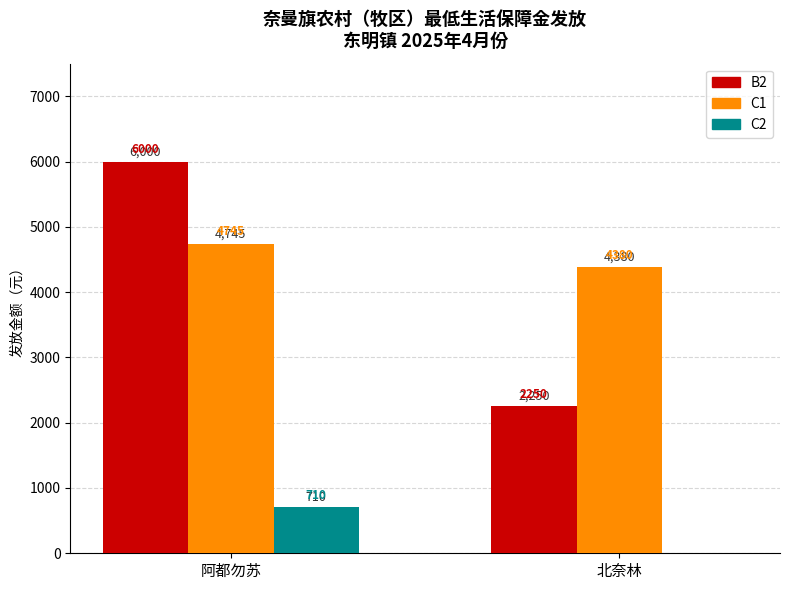

Is the value of C1 at 阿都勿苏 greater than the value of B2 at 阿都勿苏?

No